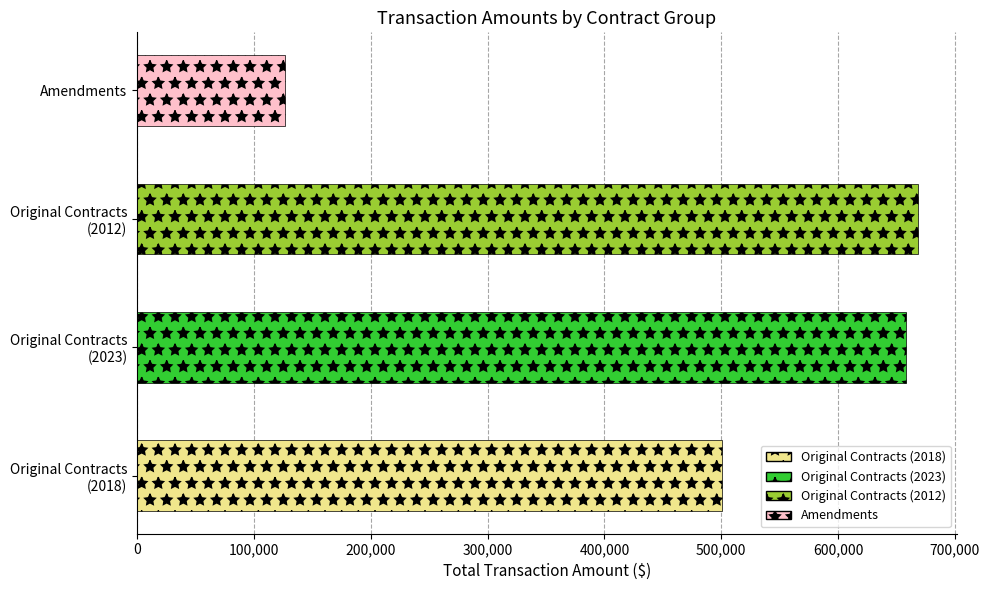

Does the chart contain any negative values?

No